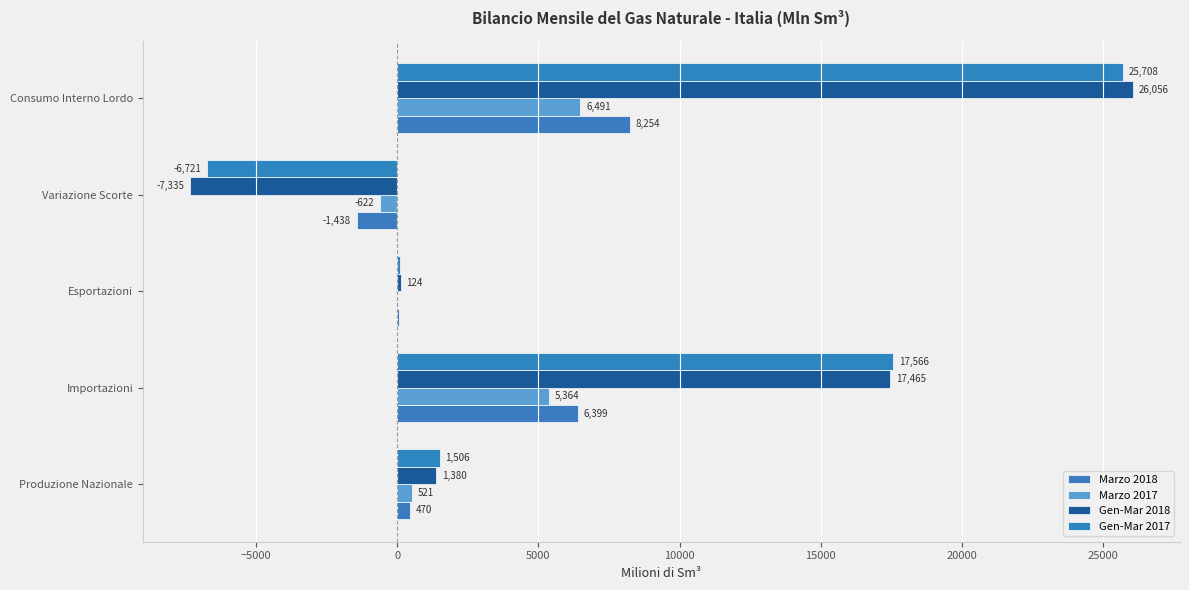

What is the value of the Gen-Mar 2017 bar at the 2nd from the left?

17565.9